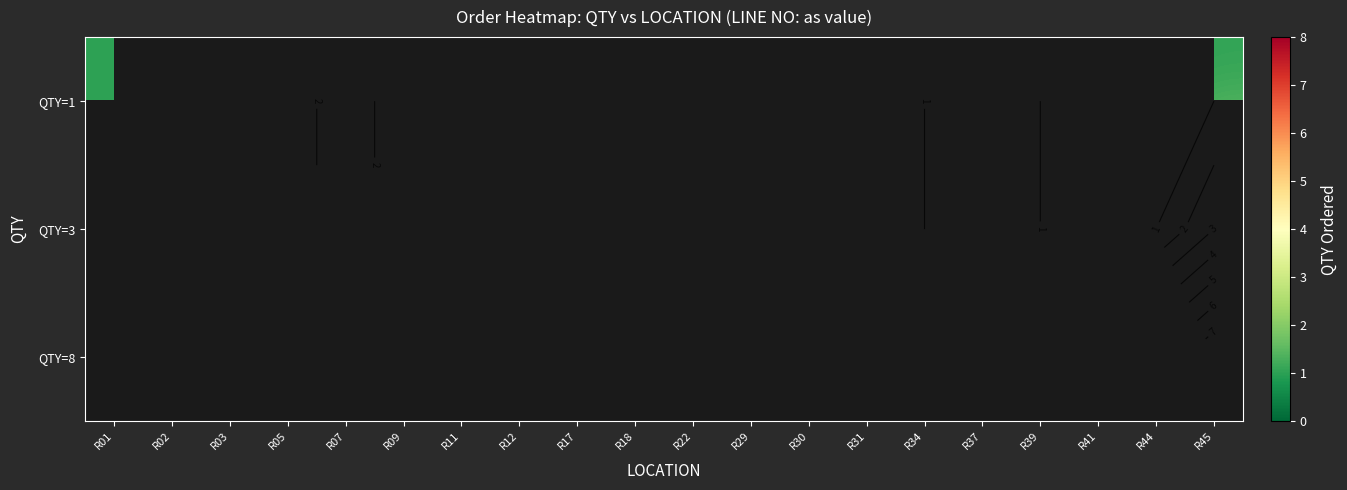

Rank the series at R45 from lowest to highest value.

QTY=1, QTY=3, QTY=8